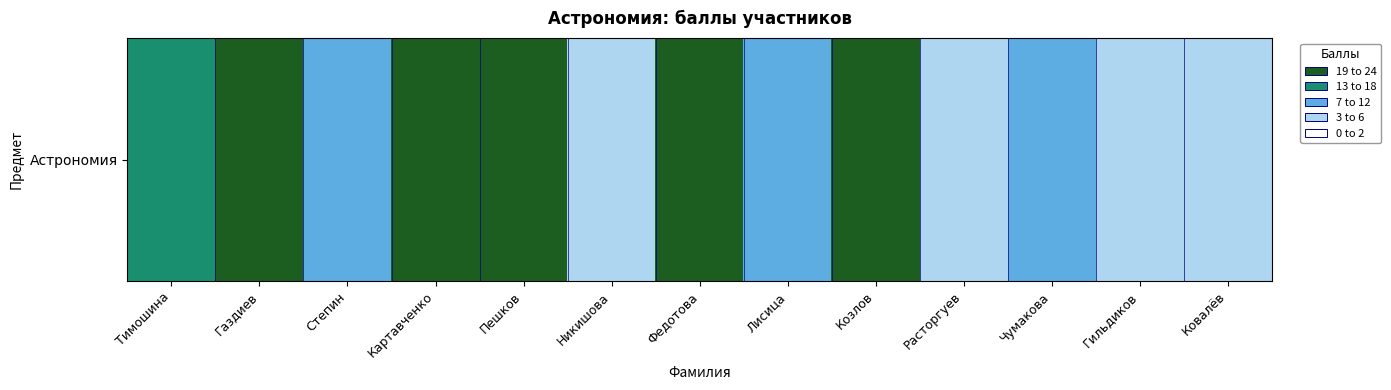

Read the value at Тимошина, to the nearest 10.

10